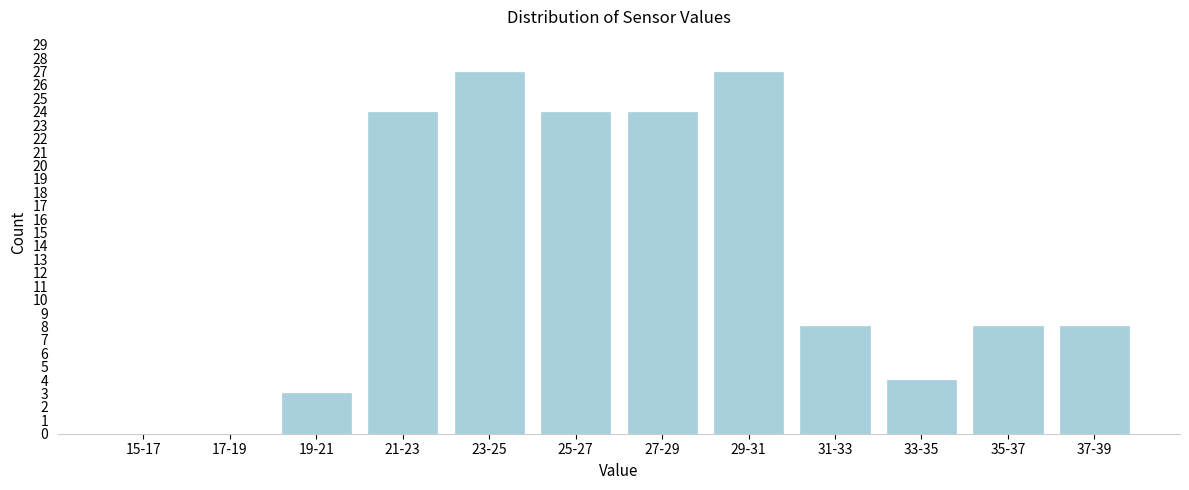

Reading right to left, list all the values displayed in this chart.

37-39=8	35-37=8	33-35=4	31-33=8	29-31=27	27-29=24	25-27=24	23-25=27	21-23=24	19-21=3	17-19=0	15-17=0